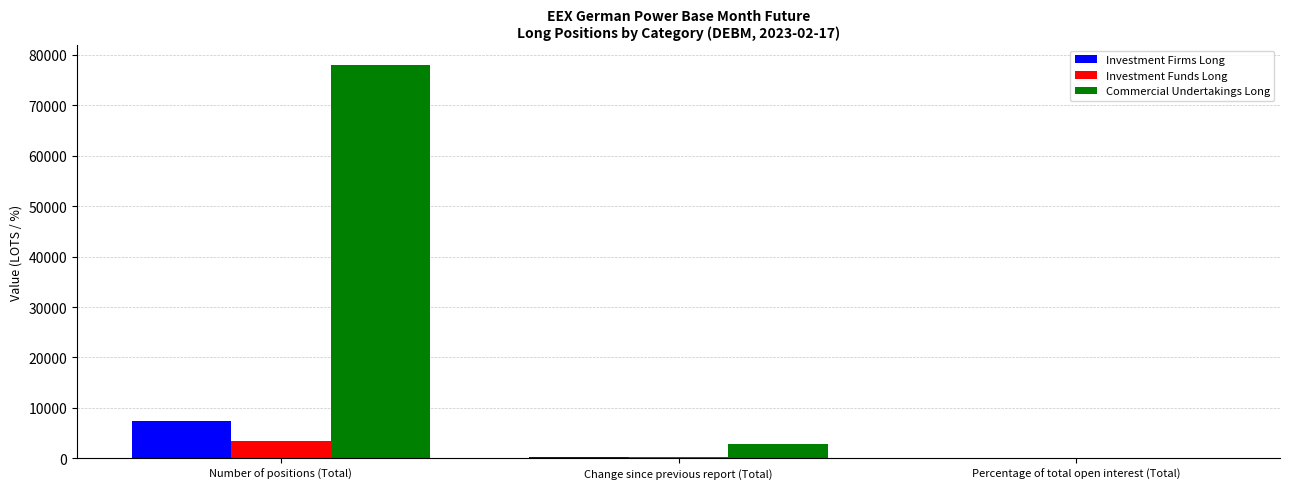

What is the total value across all series at Change since previous report (Total)?

3483.5